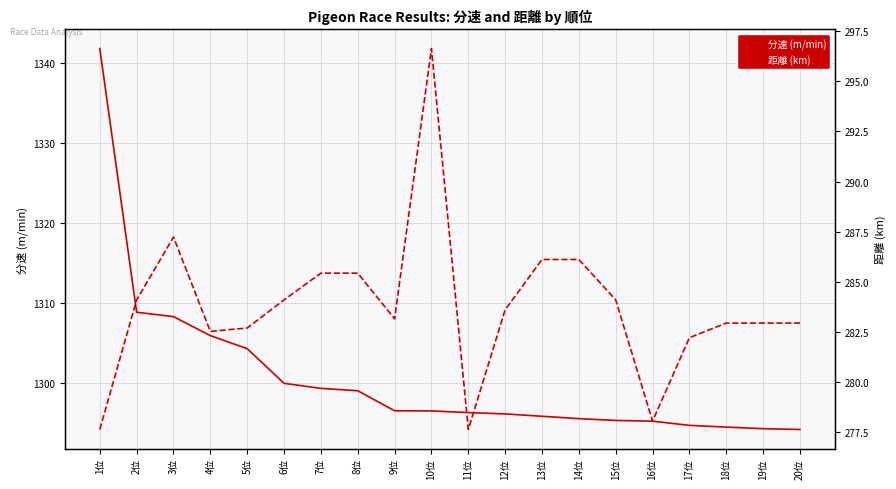

Which series changed the most between 1位 and 3位?

分速 (m/min)